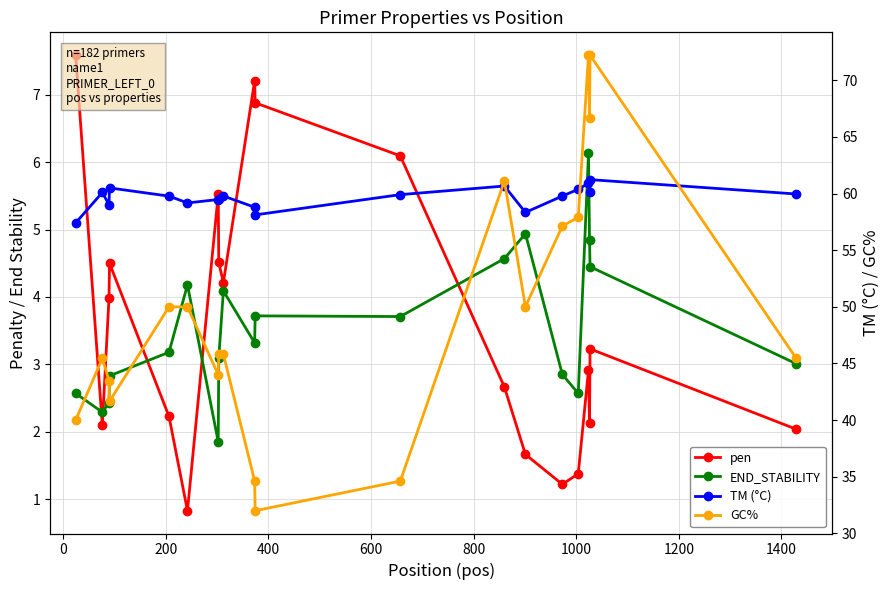

How many series are shown in this chart?

4